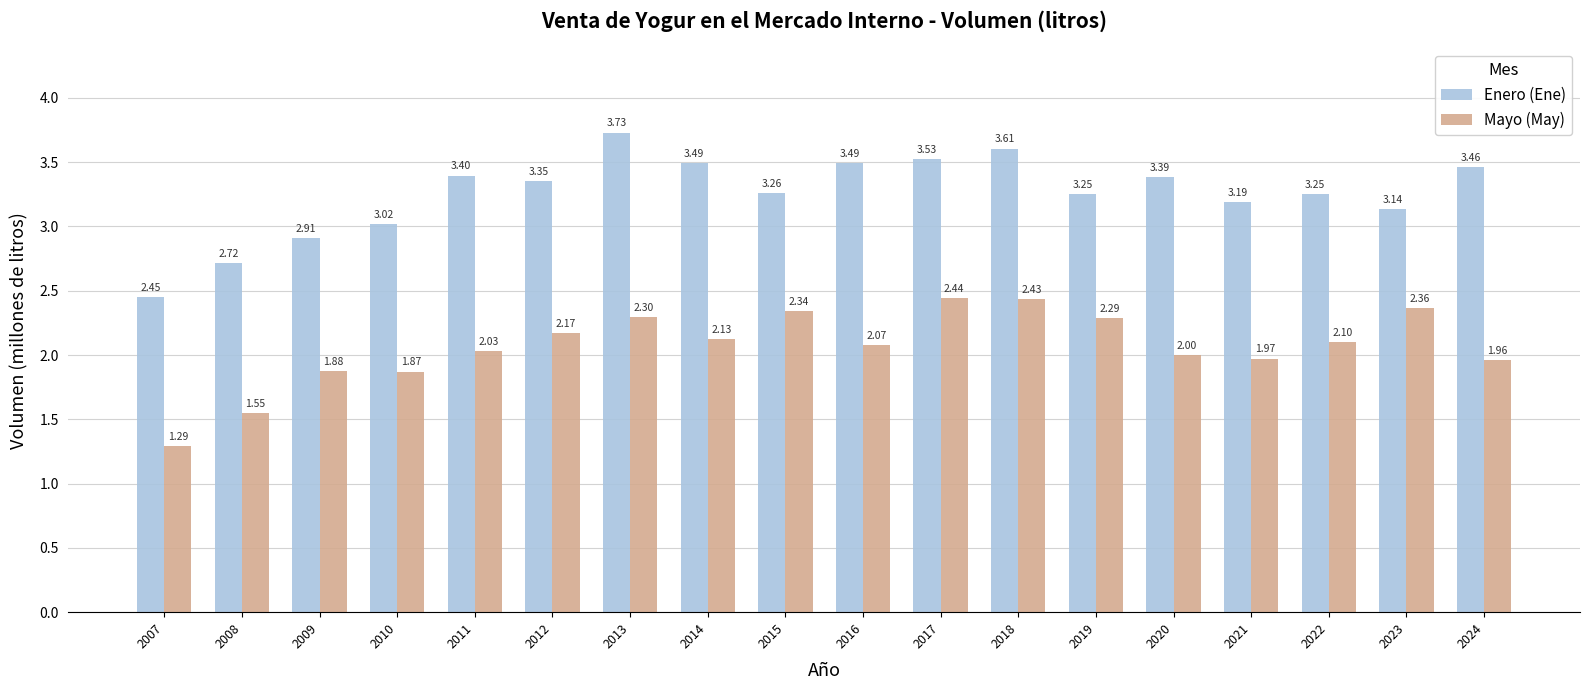

At which label does Mayo (May) reach its minimum?

2007